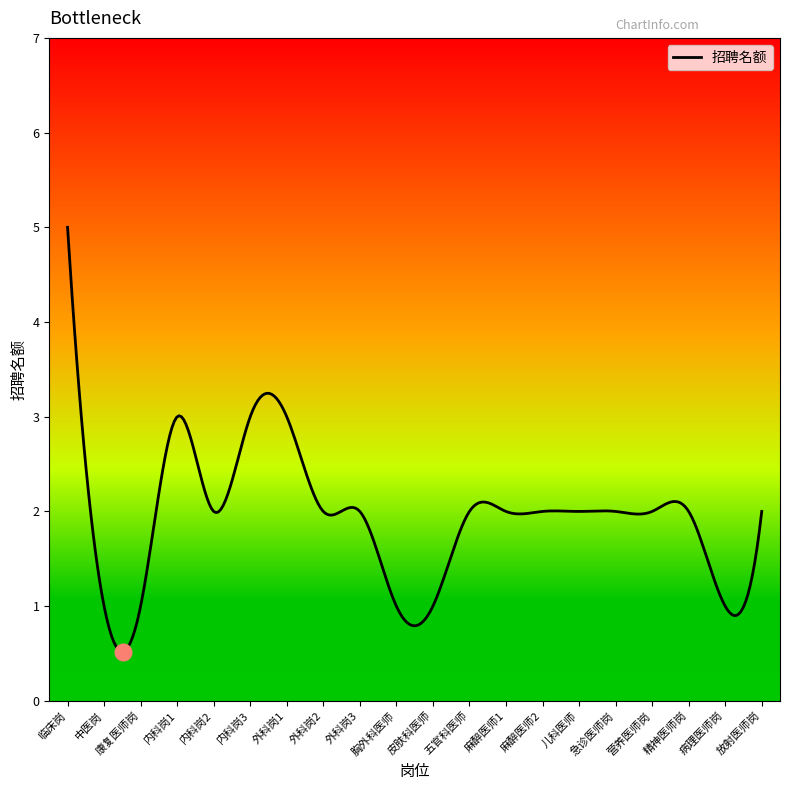

Rank the categories by value from highest to lowest.

临床岗, 内科岗1, 内科岗3, 外科岗1, 内科岗2, 外科岗2, 外科岗3, 五官科医师, 麻醉医师1, 麻醉医师2, 儿科医师, 急诊医师岗, 营养医师岗, 精神医师岗, 放射医师岗, 中医岗, 康复医师岗, 胸外科医师, 皮肤科医师, 病理医师岗